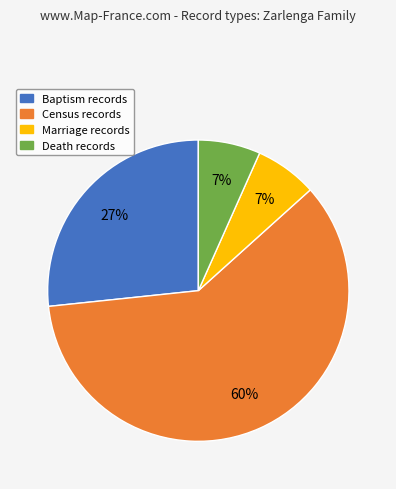

To the nearest percent, what portion does Baptism represent?

27%